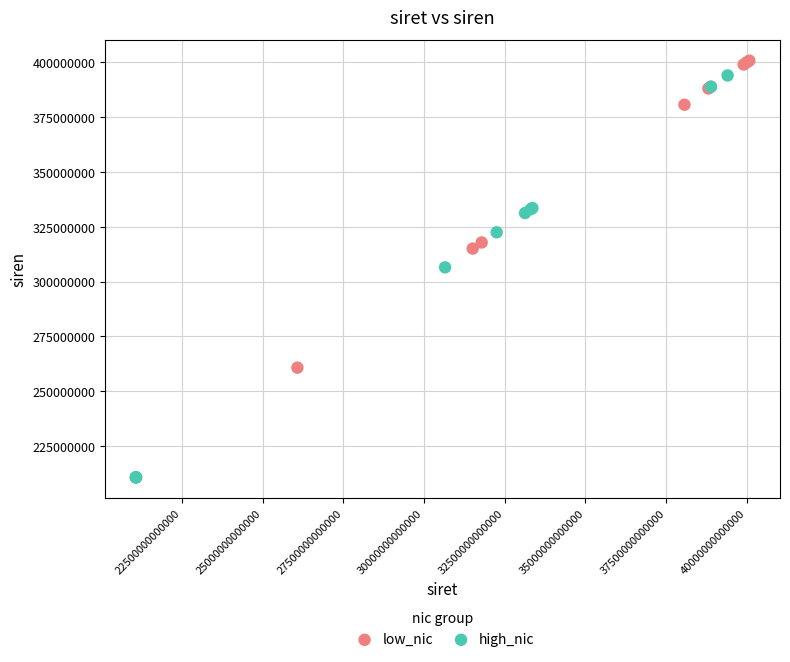

Which series has the largest Y range (max minus min)?

low_nic